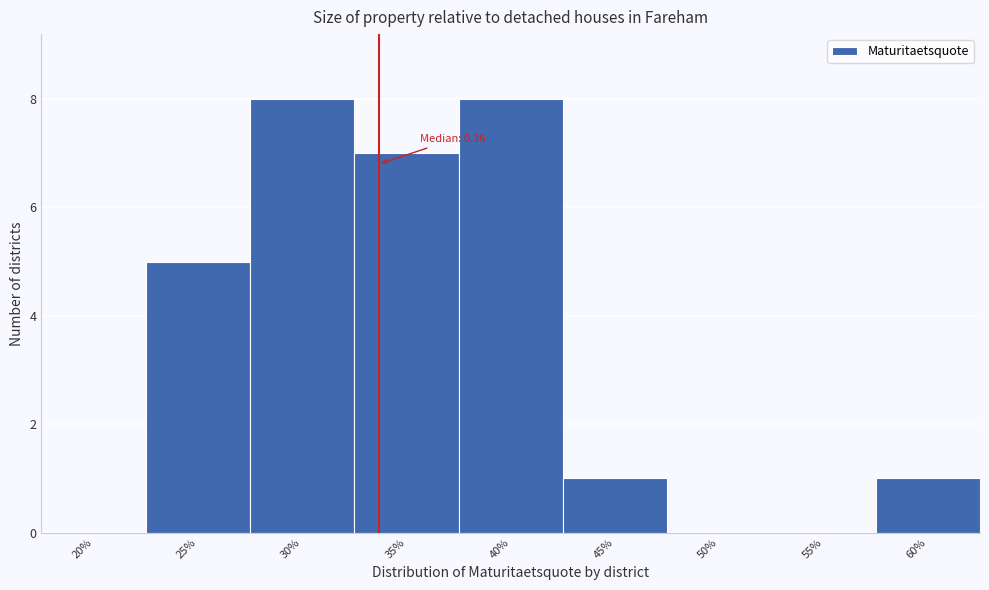

Reading right to left, extract all data points from this chart.

60%=1	55%=0	50%=0	45%=1	40%=8	35%=7	30%=8	25%=5	20%=0